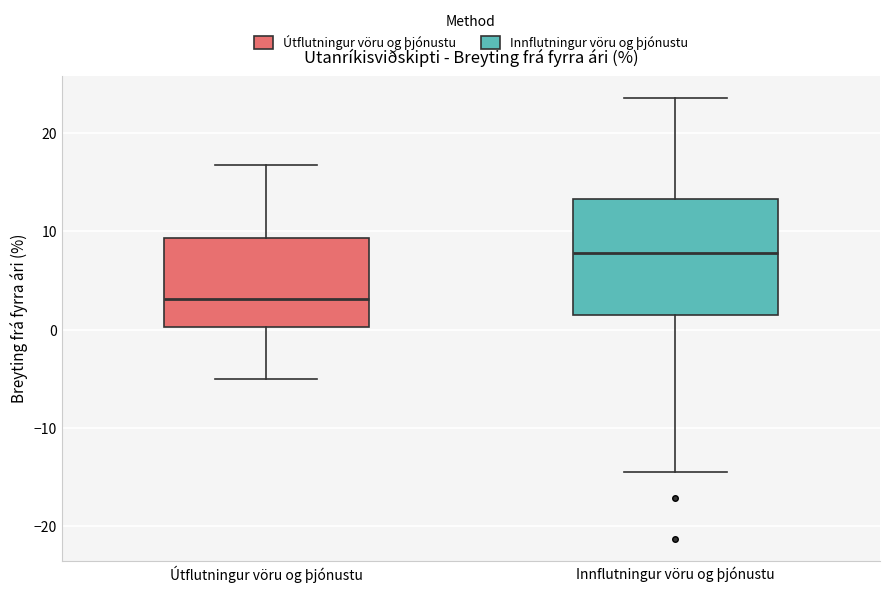

Reading left to right, read every box against the y-axis: the position of its median line, the range the box covers, and the ends of its whiskers. The values are not printed on the chart, so give them approximately, as read against the axis.

Útflutningur vöru og þjónustu: median 3, box 0 to 9, whiskers -5 to 17
Innflutningur vöru og þjónustu: median 8, box 1 to 13, whiskers -15 to 24